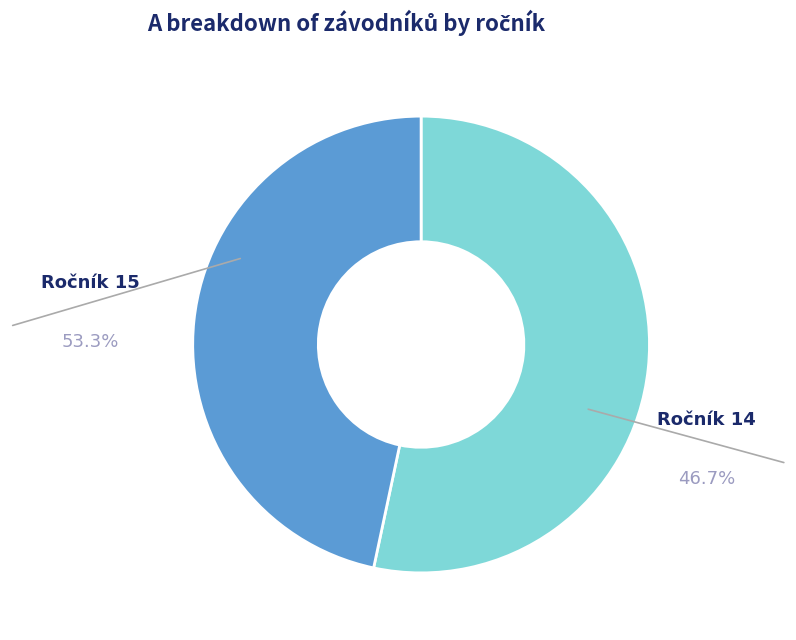

Does any single category account for the majority?

Yes